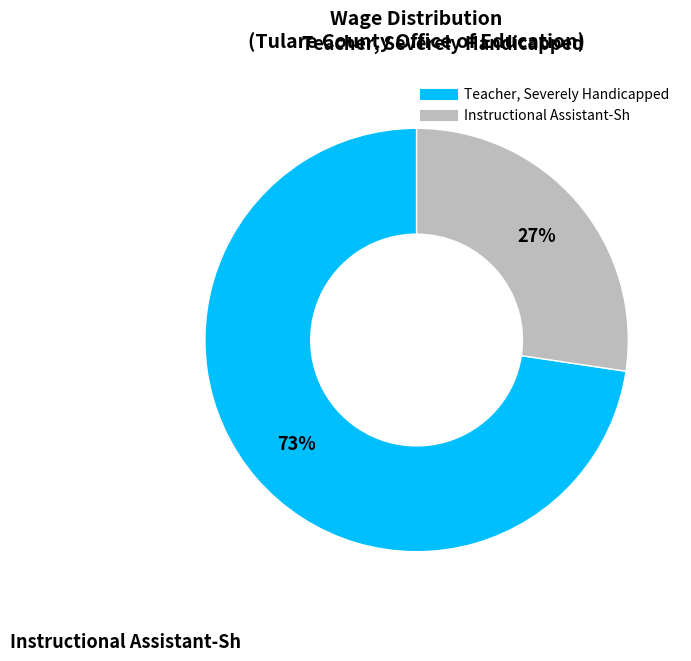

True or false: Teacher, Severely Handicapped accounts for 83% of the total.

False